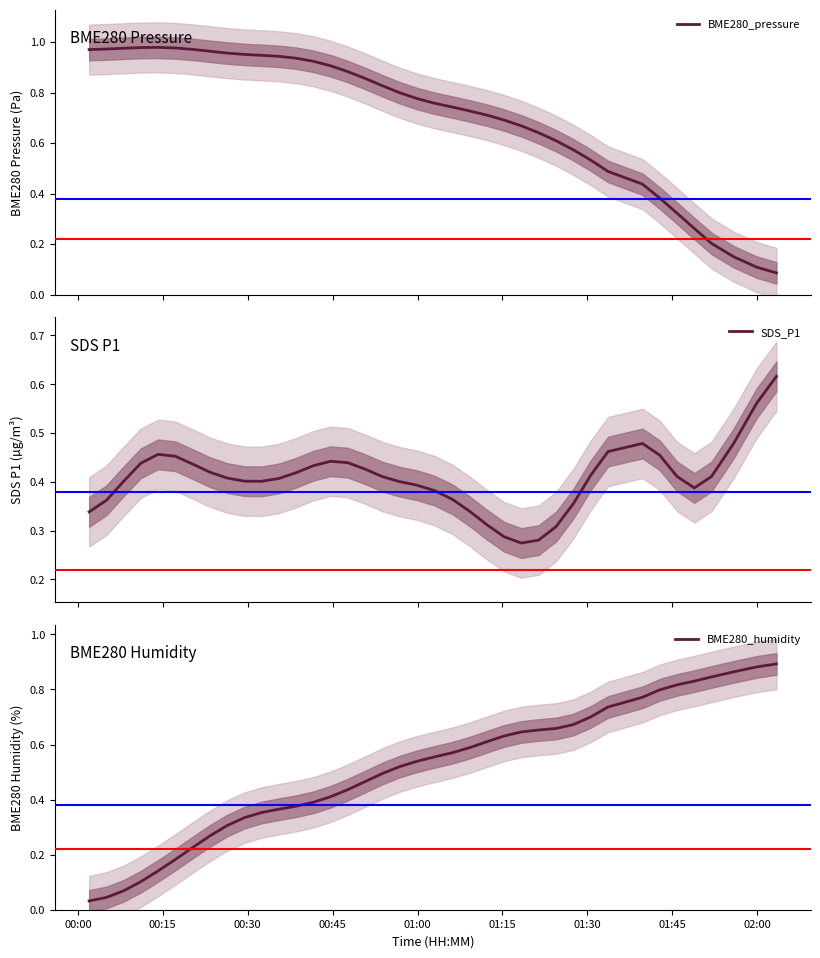

What are all the series names shown in the legend?

BME280_pressure, SDS_P1, BME280_humidity